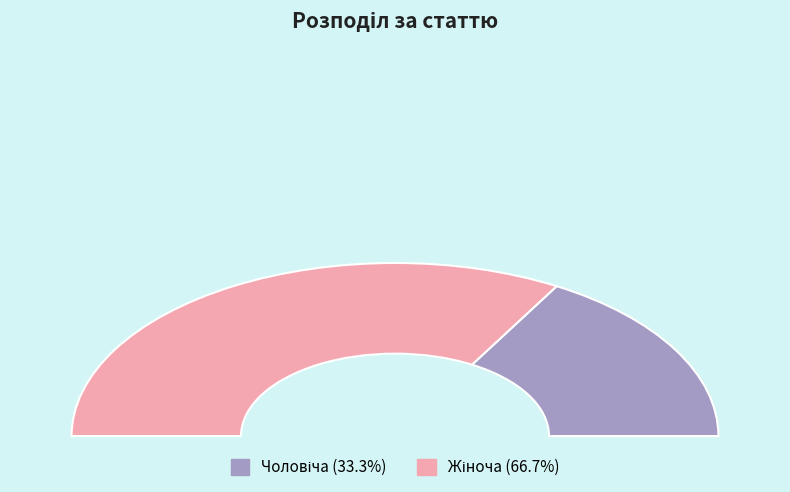

Between Жіноча and Чоловіча, which is larger?

Жіноча